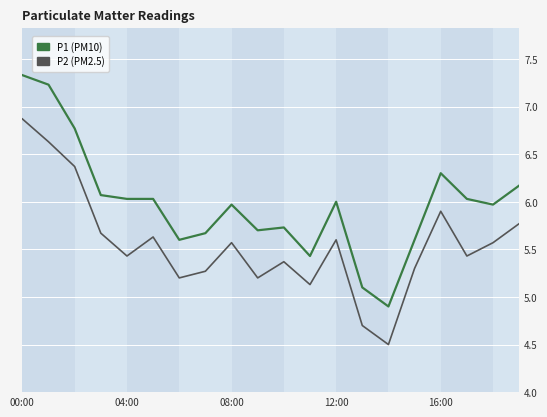

What is the maximum value shown in the chart?

7.3